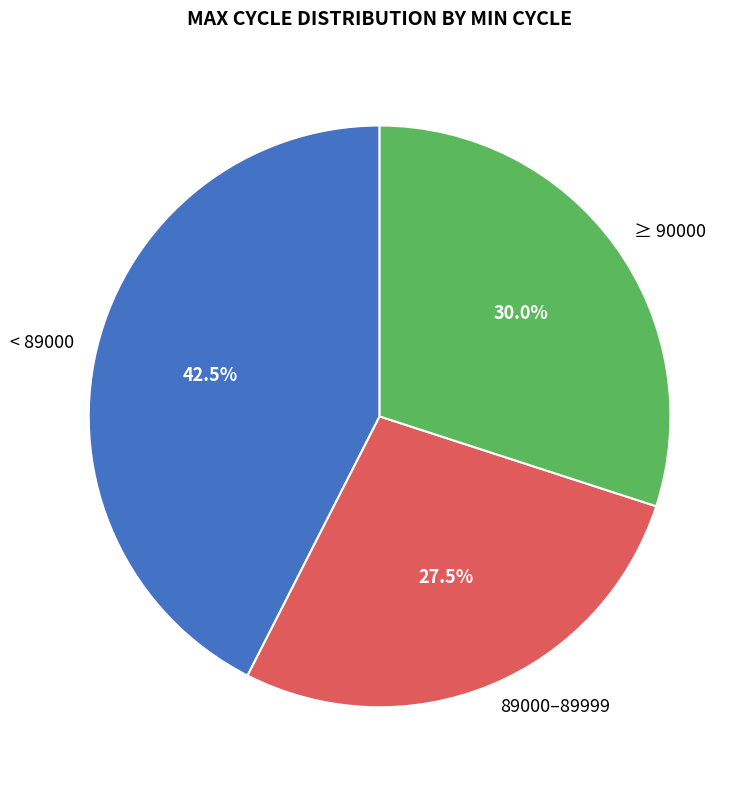

Which slice is the smallest?

89000–89999